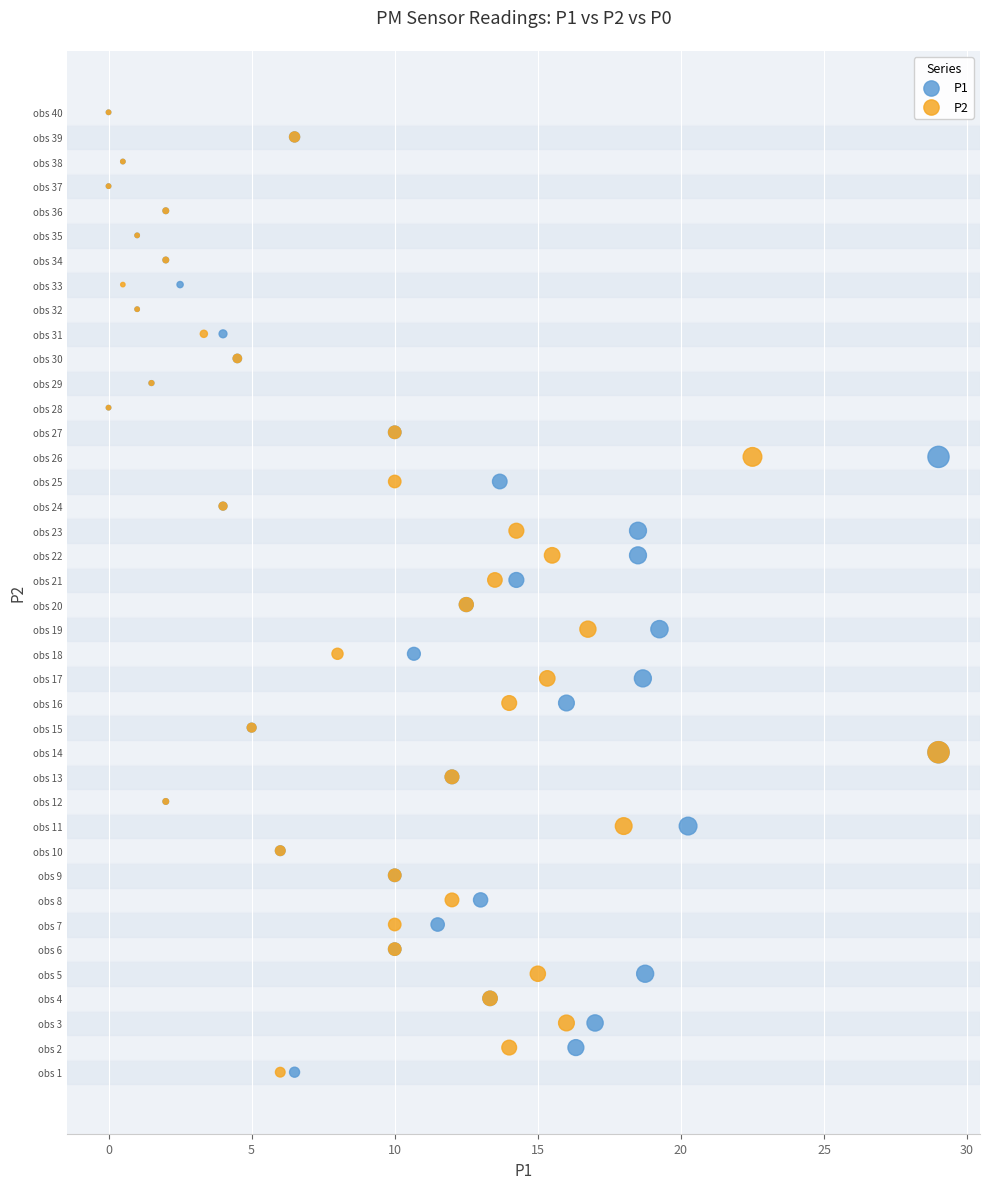

What are all the series names shown in the legend?

P1, P2